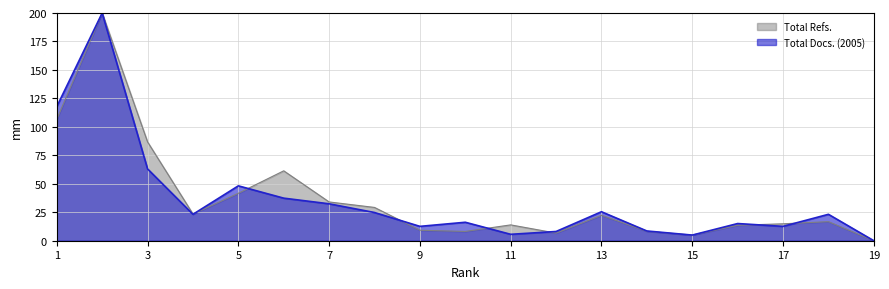

List the series in order of their peak value, highest first.

Total Refs., Total Docs. (2005)